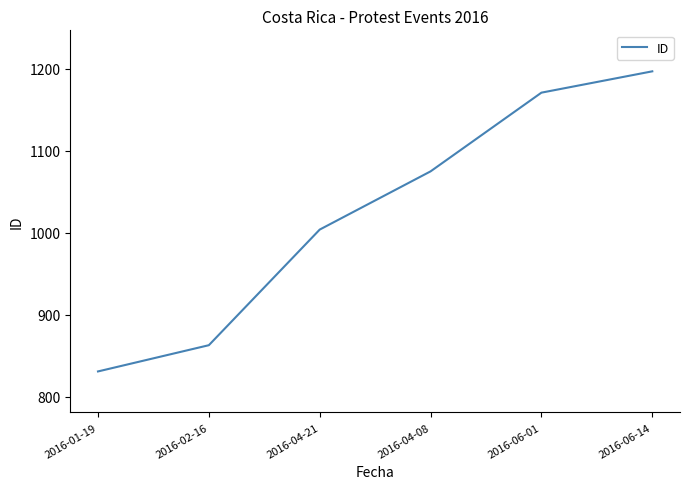

What position from the left is 2016-04-21?

3